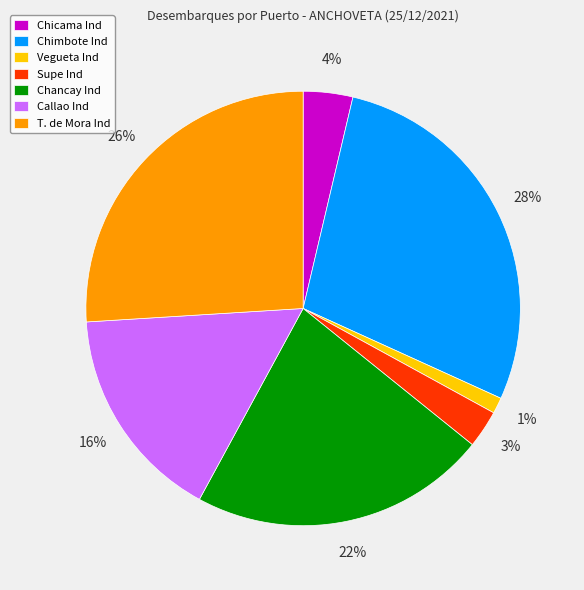

Combined, do T. de Mora Ind and Chimbote Ind account for over 50%?

Yes